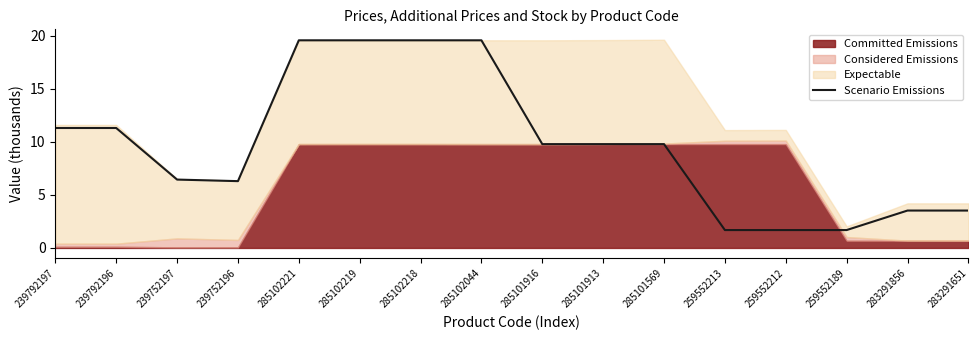

How many interior local peaks (higher than both neighbors) does the data have?

1